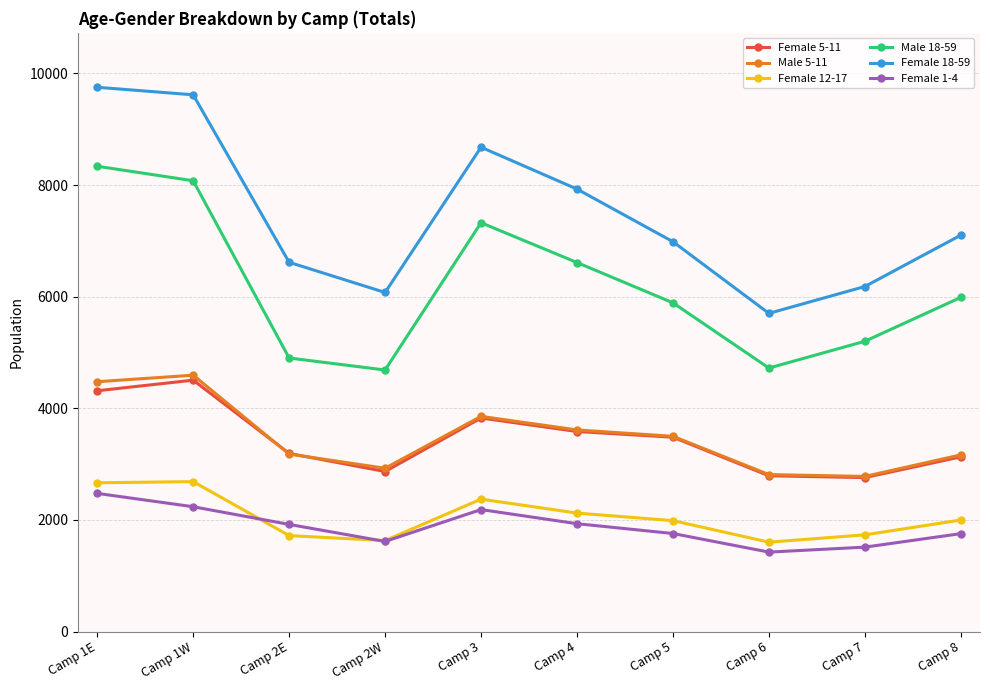

Count the number of categories in the chart.

10